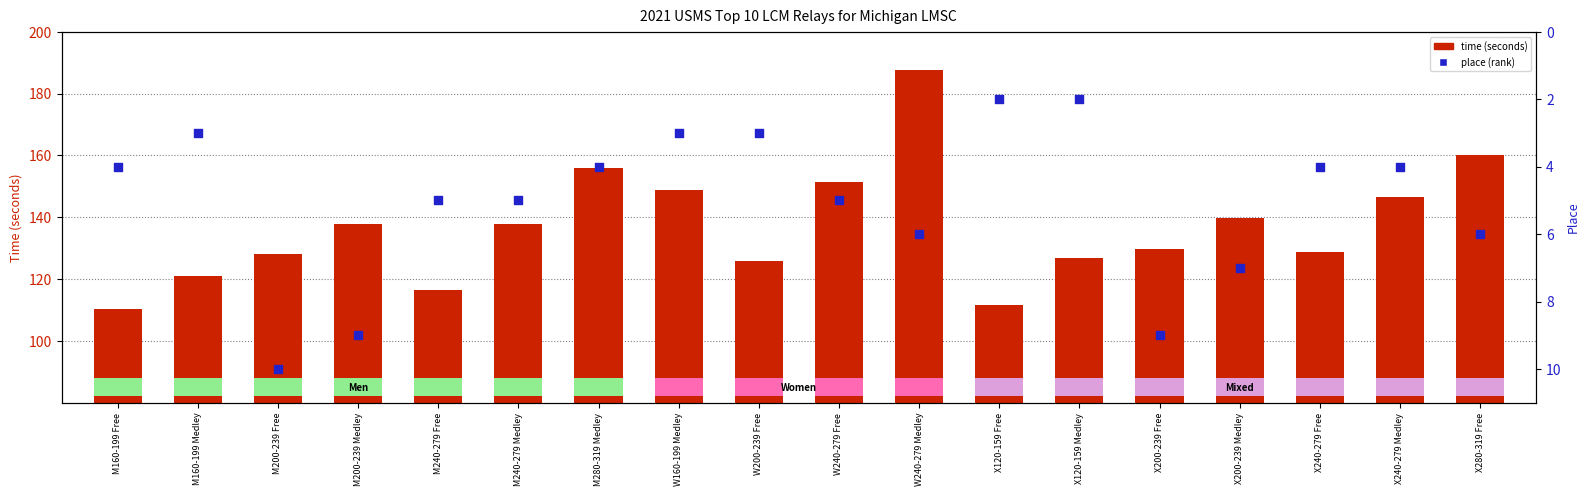

What are all the series names shown in the legend?

time (seconds), place